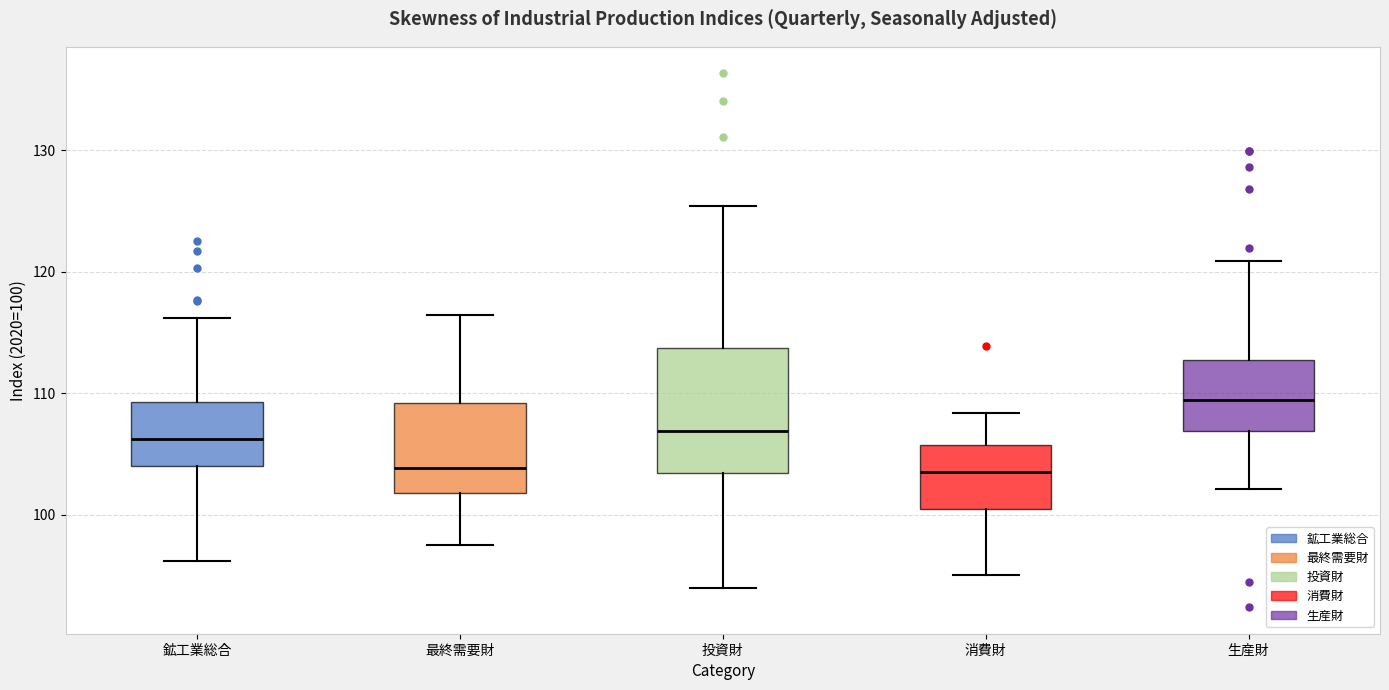

Where does the median line of the box for 鉱工業総合 sit on the y-axis? The values are not printed on the chart, so give them approximately, as read against the axis.

106